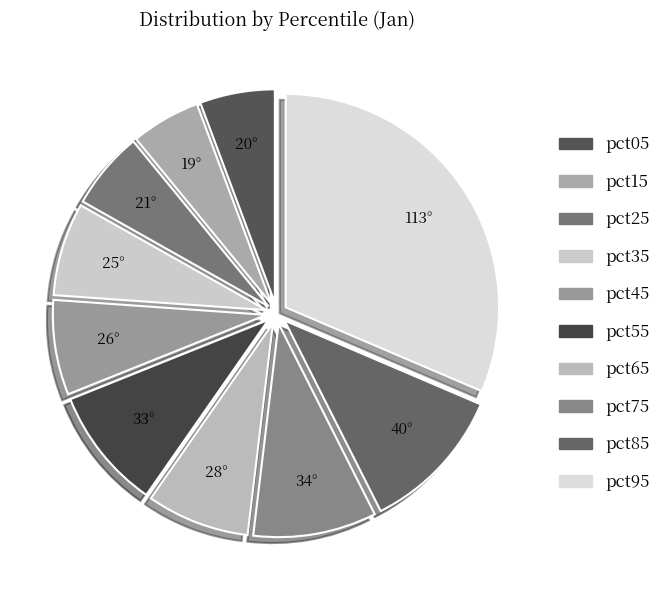

Rank the categories by value from lowest to highest.

pct15, pct05, pct25, pct35, pct45, pct65, pct55, pct75, pct85, pct95